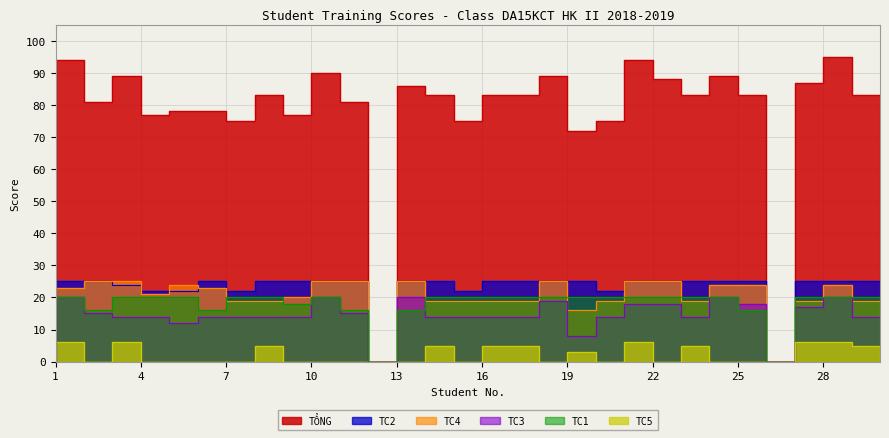

True or false: TC2 and TC1 cross at least once.

False